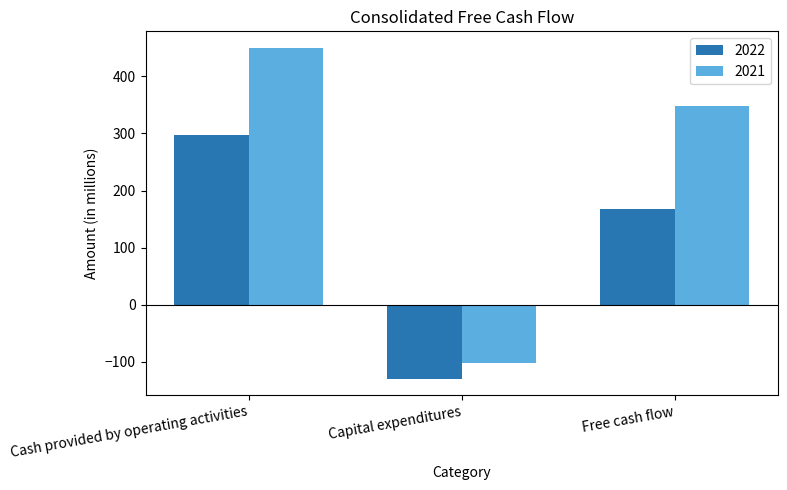

What is the sum of the 2021 values at Free cash flow and Capital expenditures?

246.3